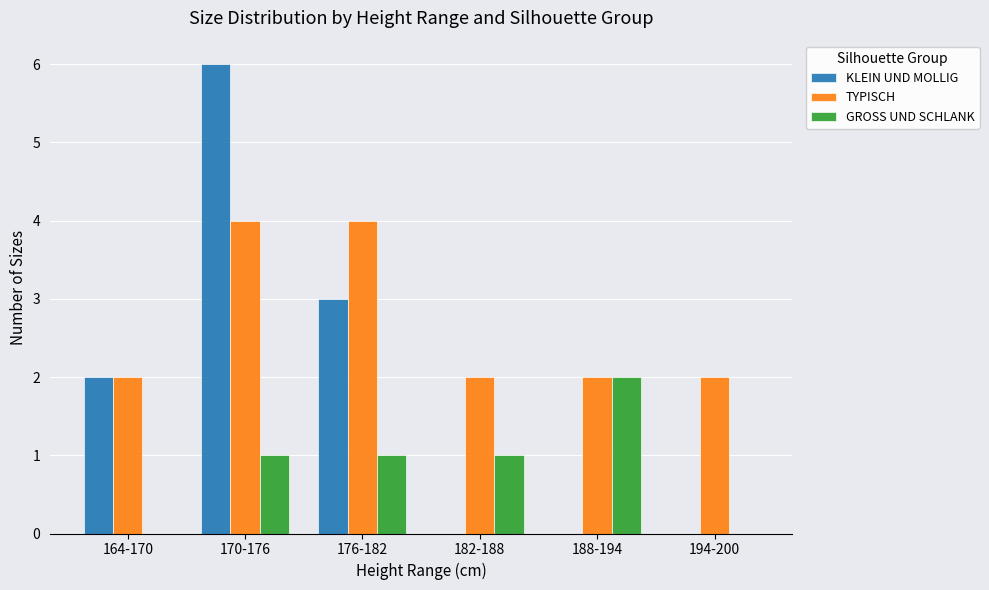

True or false: TYPISCH has a value of 4 at 170-176.

True